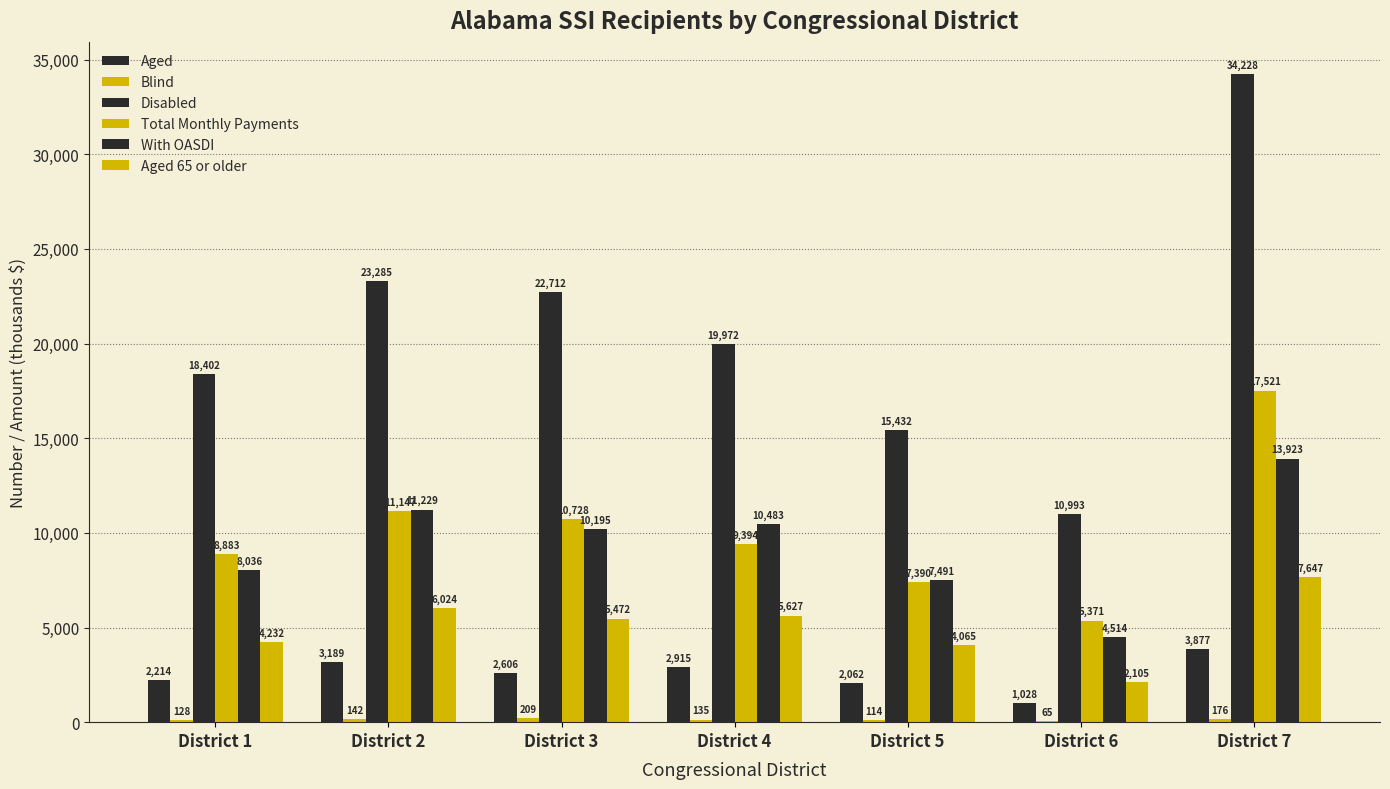

Does the chart contain stacked bars?

No